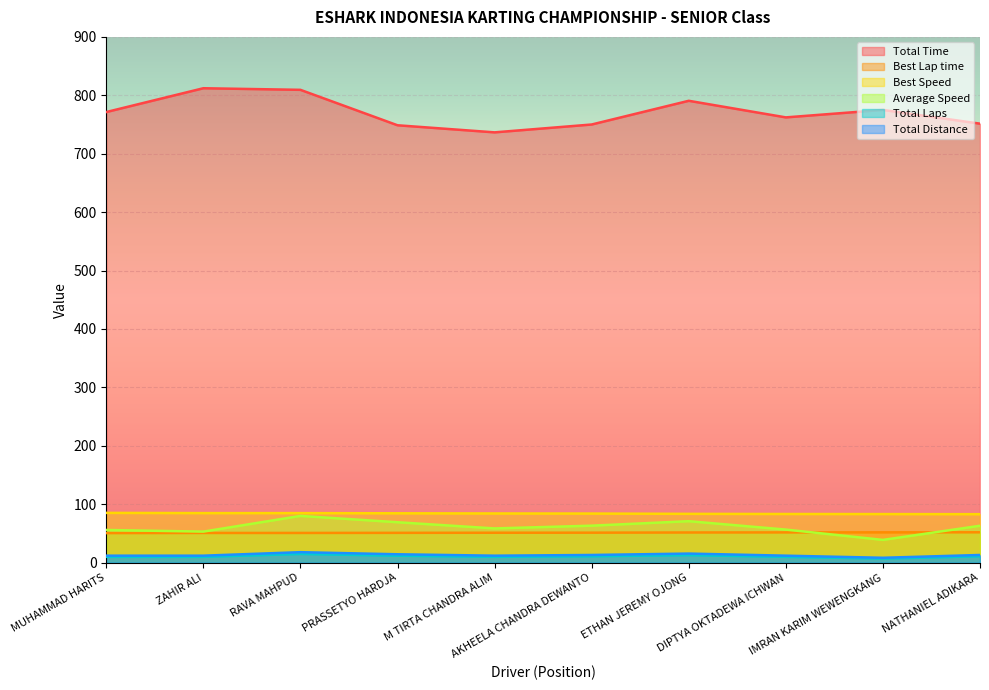

Which series has the largest range (max minus min)?

Total Time